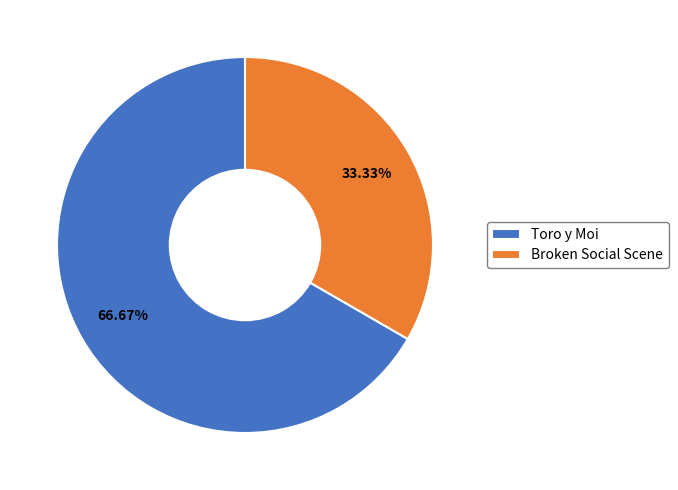

What is the largest slice in the pie chart?

Toro y Moi